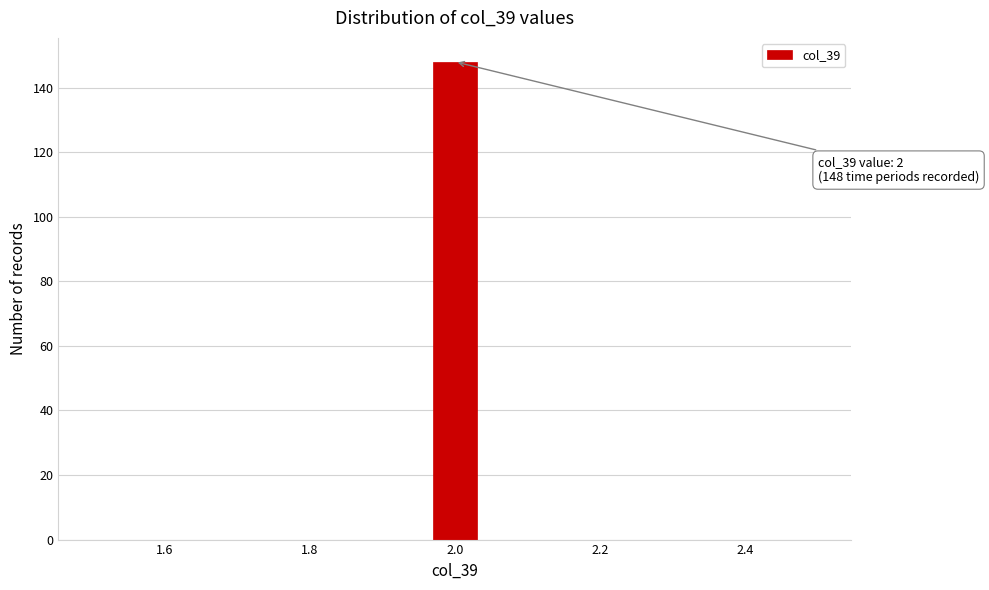

Around what value on the x-axis is the tallest bar? Give the approximate position of its centre, as read against the axis.

2.00